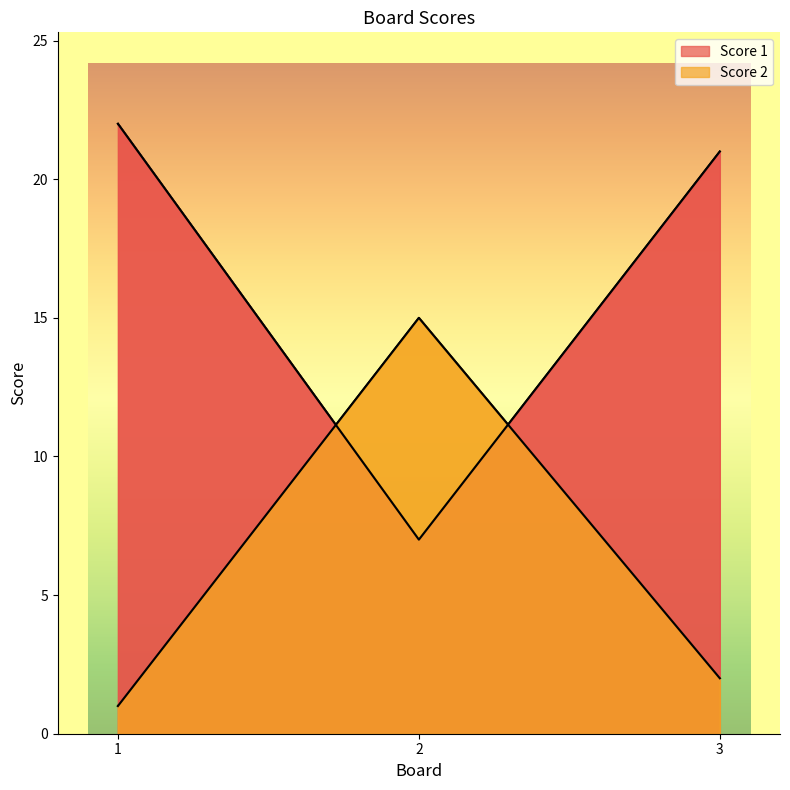

What is the difference between the Score 2 values at 2 and 3?

13